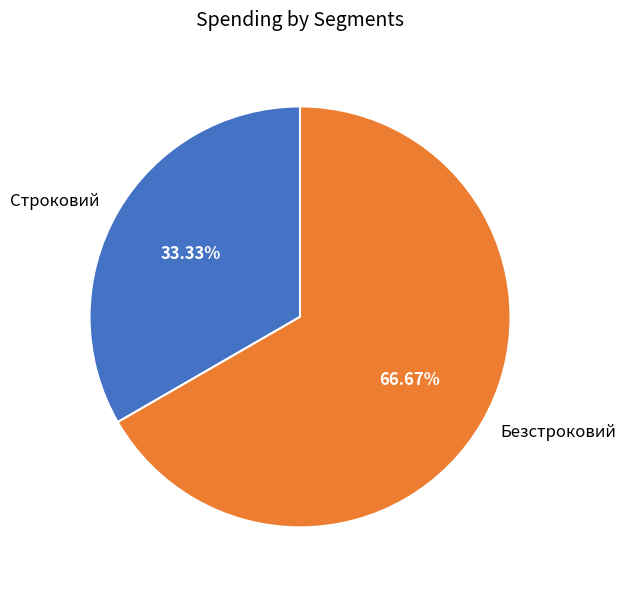

Is it true that Безстроковий is 67% of the pie?

True